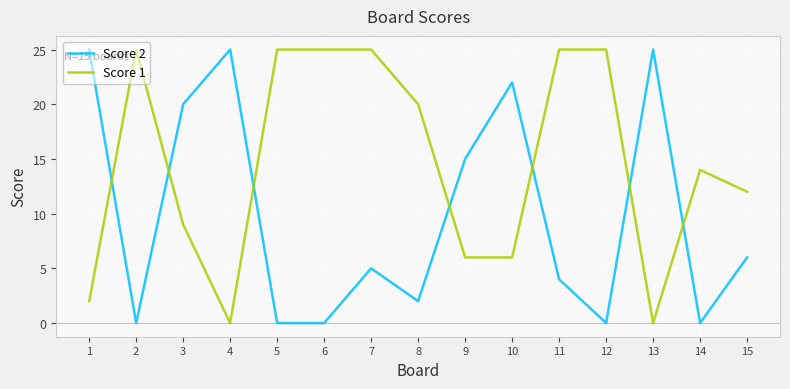

What are all the series names shown in the legend?

Score 2, Score 1